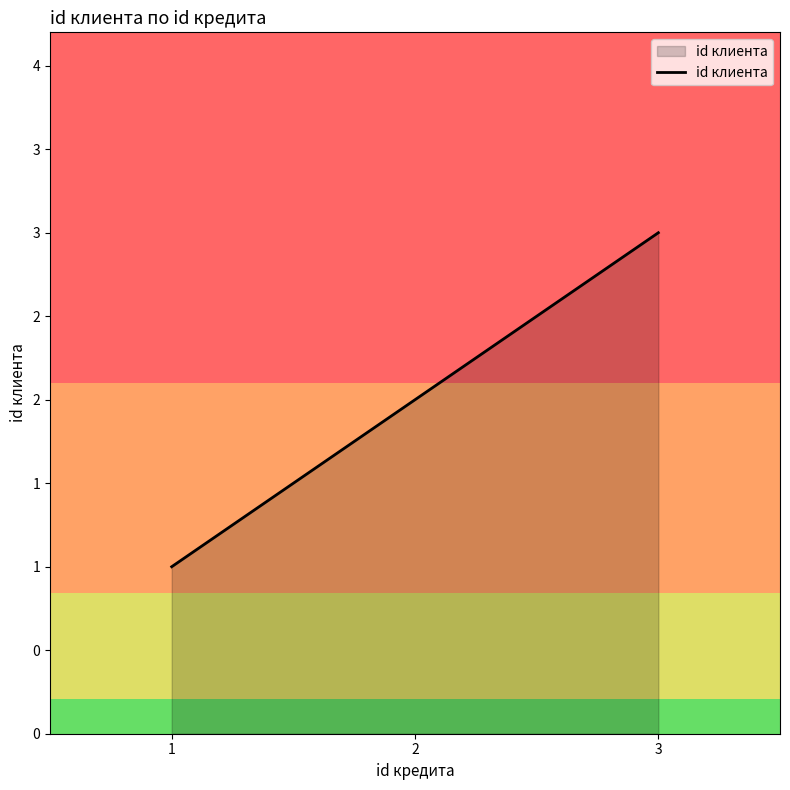

Between 2 and 1, which is larger?

2